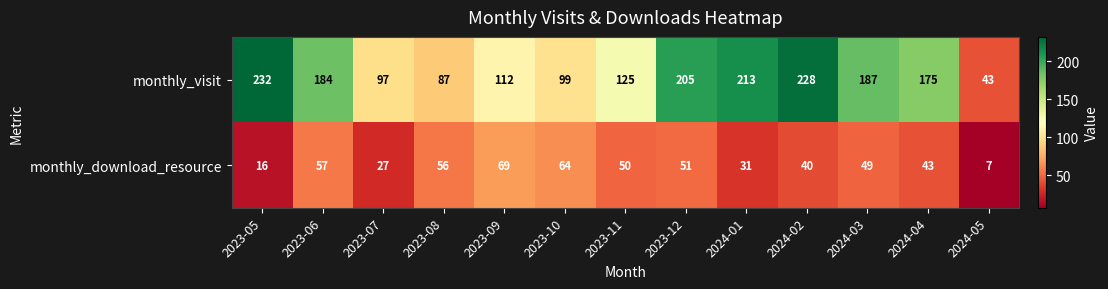

The monthly_visit series shows 116 at 2023-06. True or false?

False